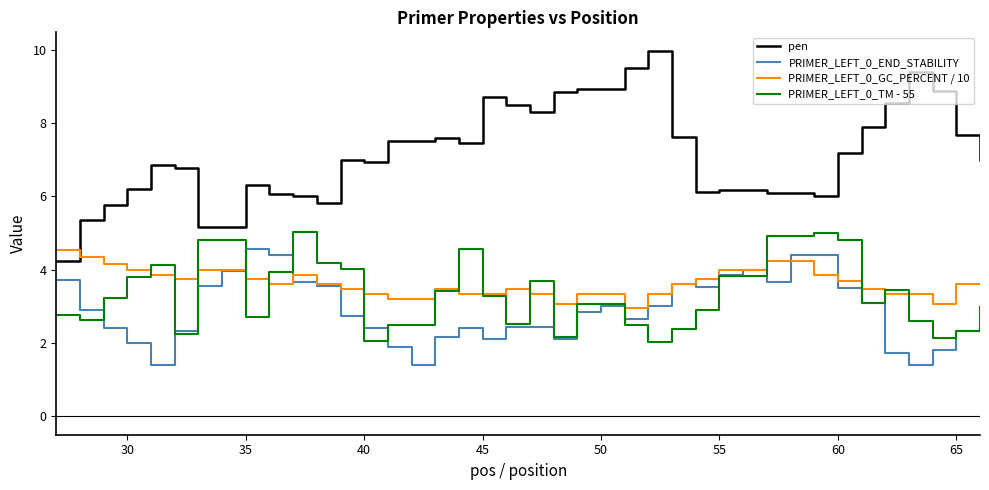

Which series has the widest spread of values?

pen